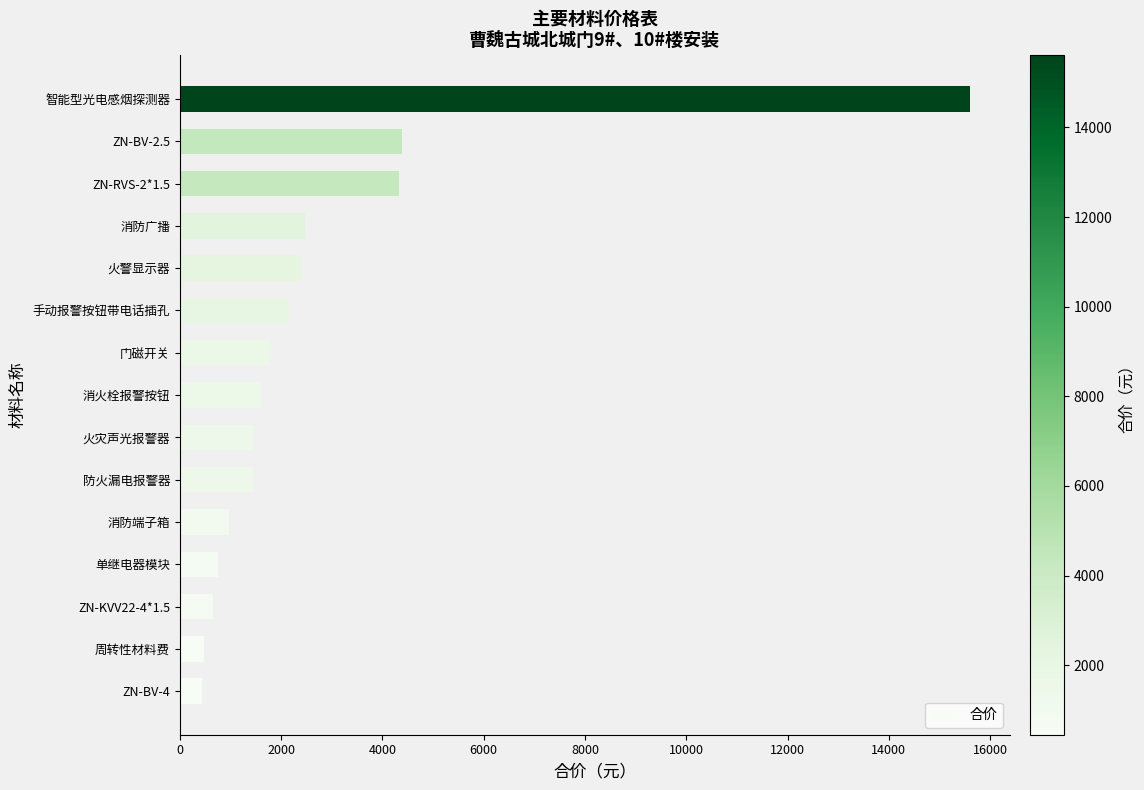

What is the difference between the maximum and minimum values?

15162.1